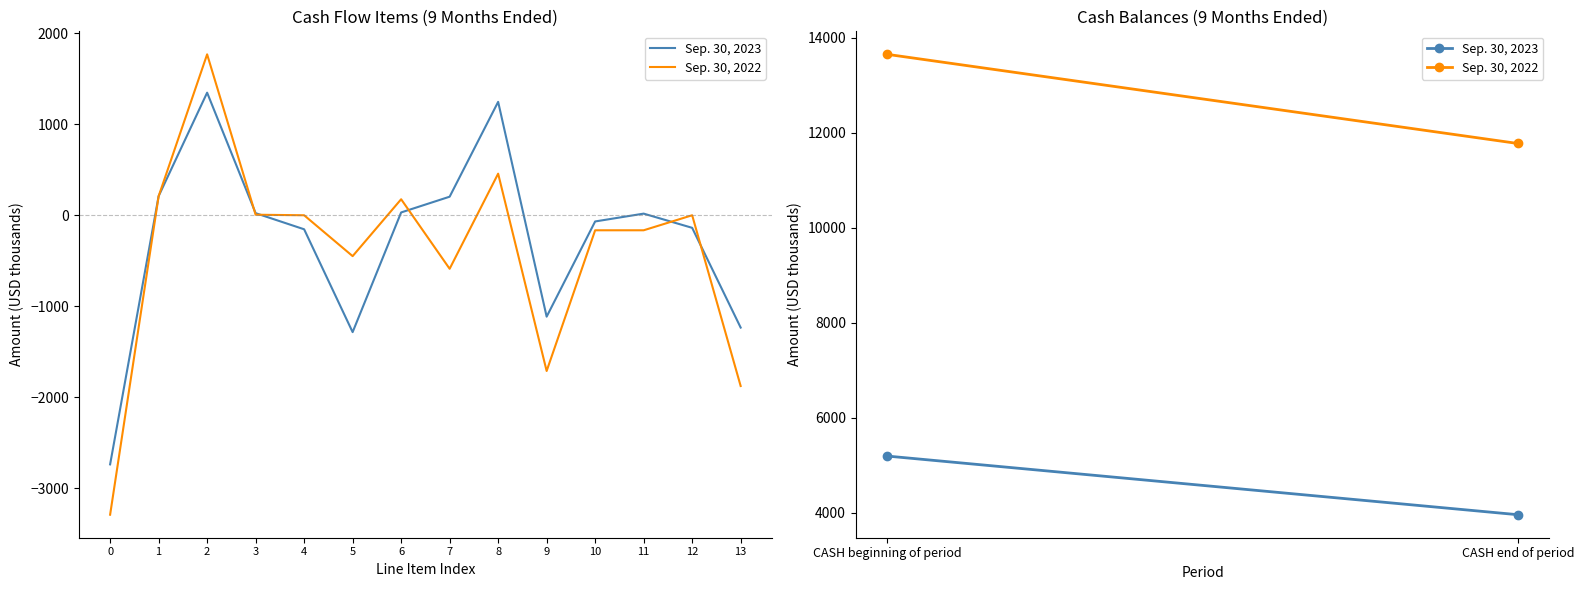

Is it true that Sep. 30, 2023 equals 2886 at 0?

False